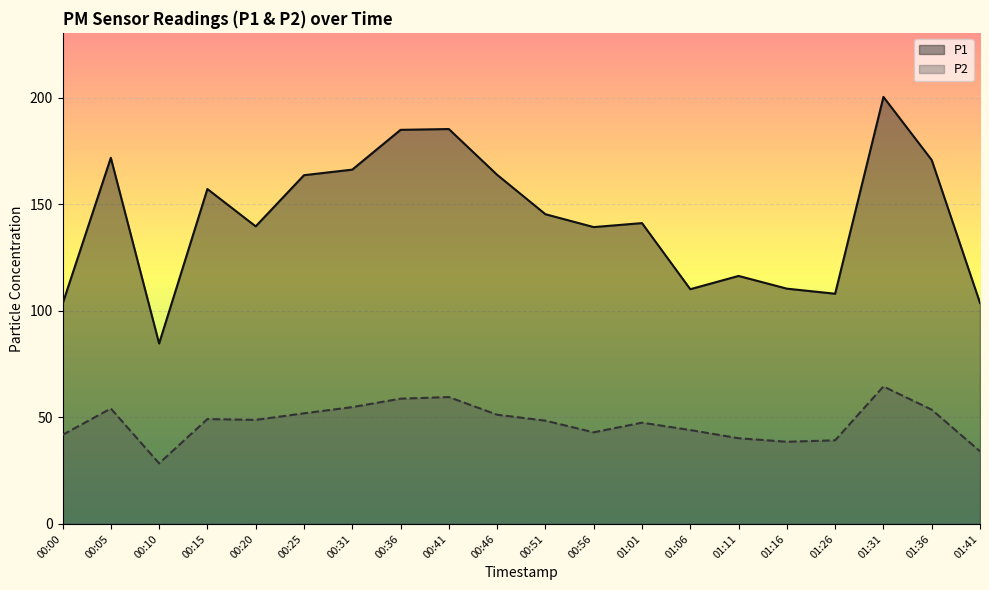

List the series in order of their peak value, highest first.

P1, P2